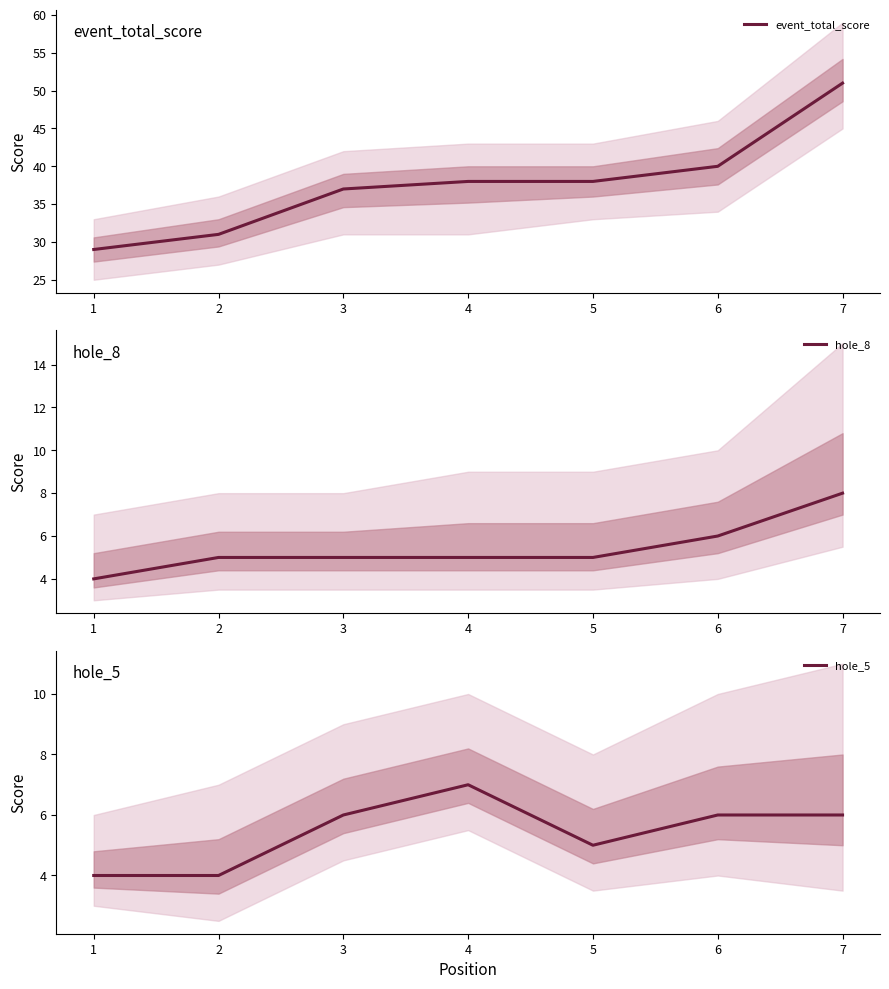

How many values in the event_total_score series exceed 38?

2